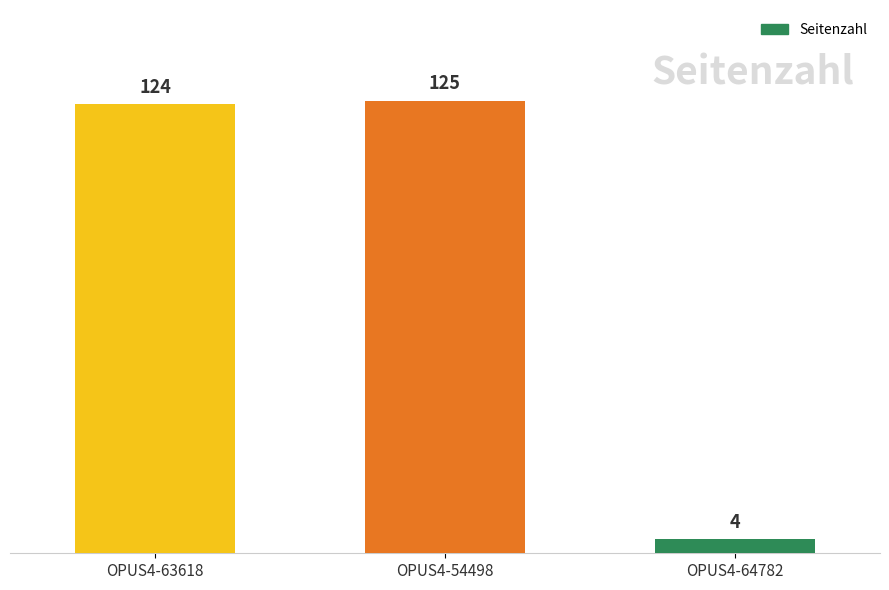

Reading left to right, list all the values displayed in this chart.

OPUS4-63618=124	OPUS4-54498=125	OPUS4-64782=4